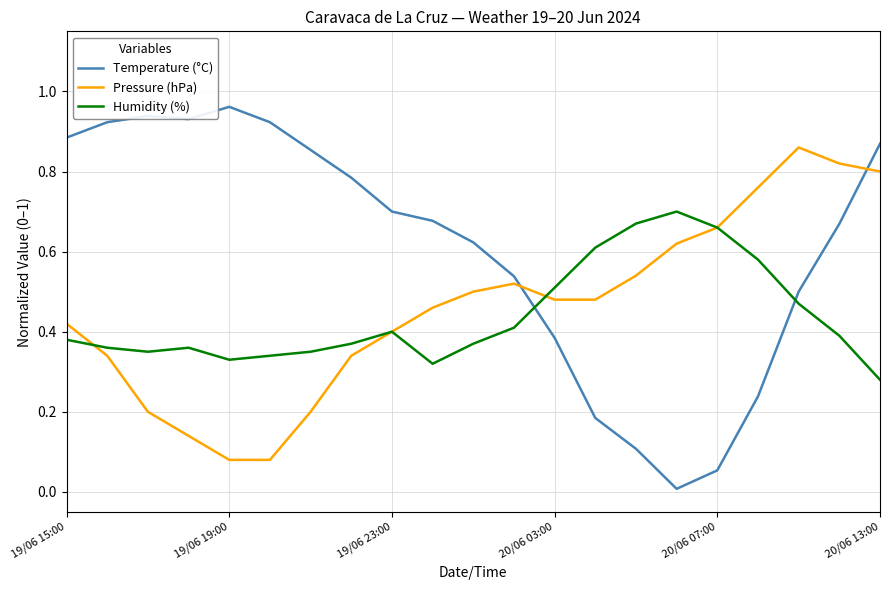

What is the sum of all Temperature (°C) values?

12.8